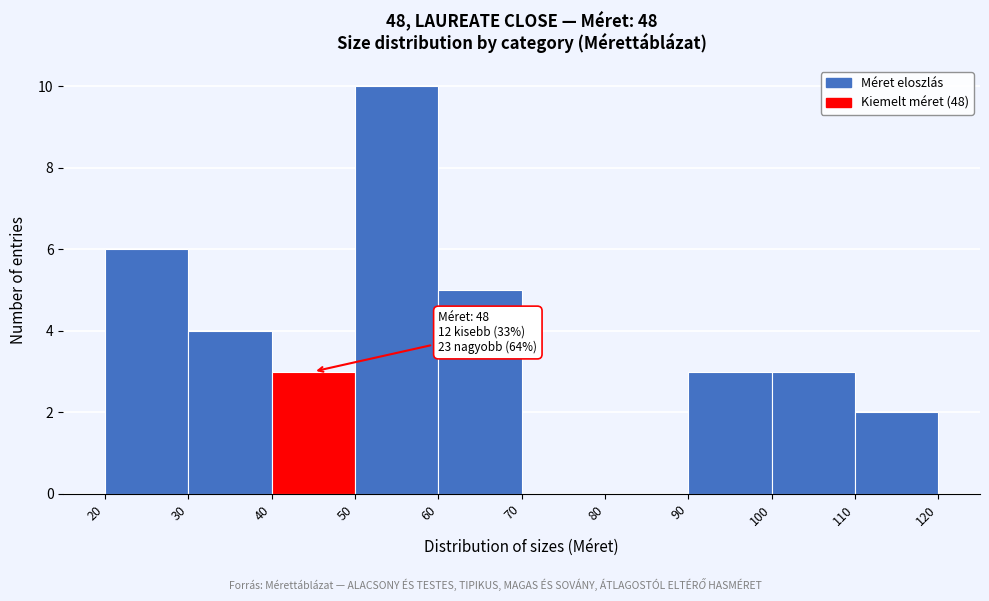

Which range on the x-axis has the tallest bar?

50 to 60